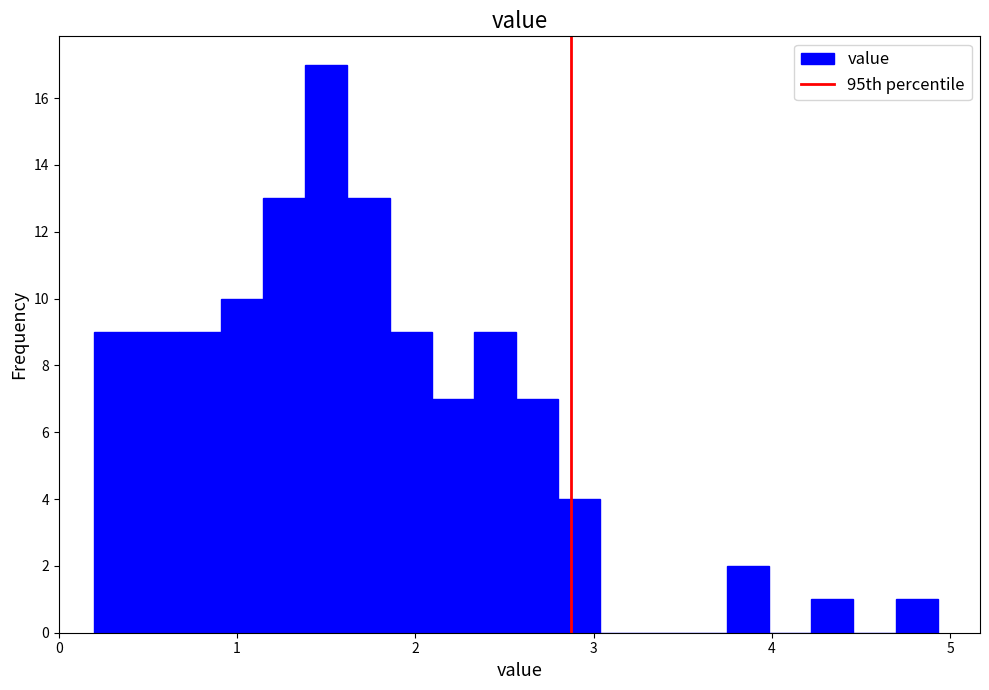

Read against the x-axis, roughly where is the centre of the tallest bar?

1.5